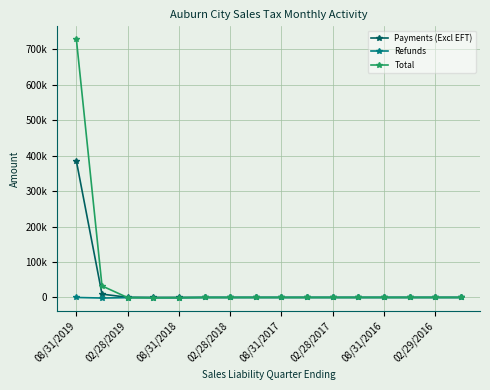

Rank the series by their maximum value, from lowest to highest.

Refunds, Payments (Excl EFT), Total